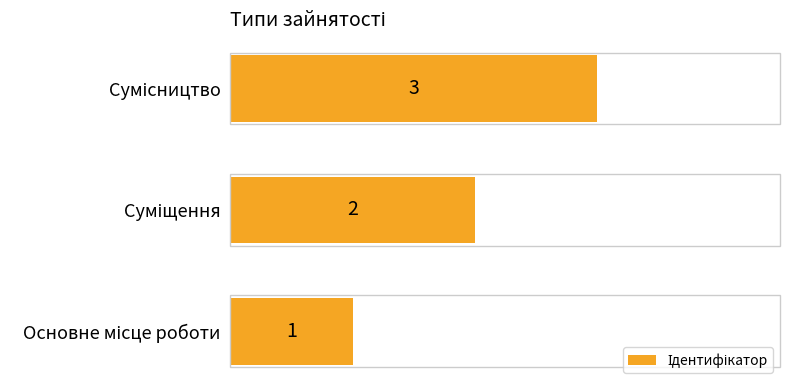

What is the greatest value displayed?

3